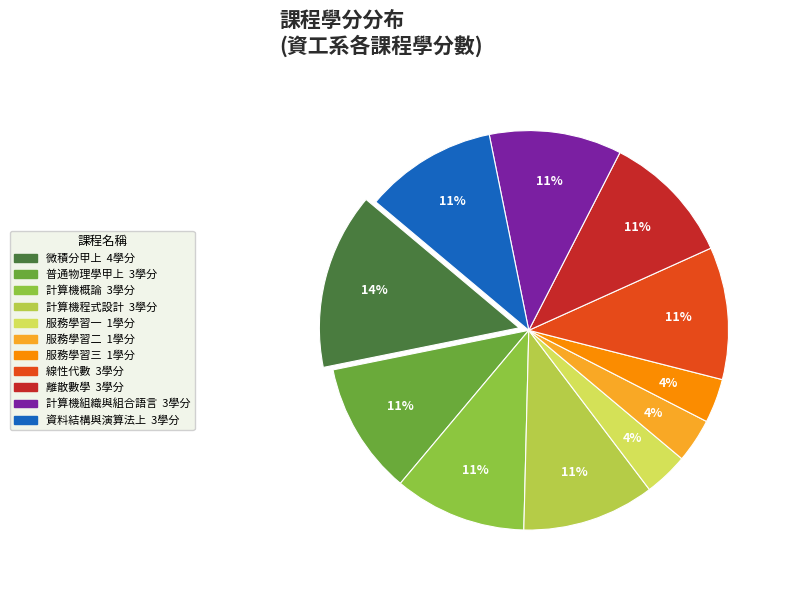

How many segments does this pie chart have?

11